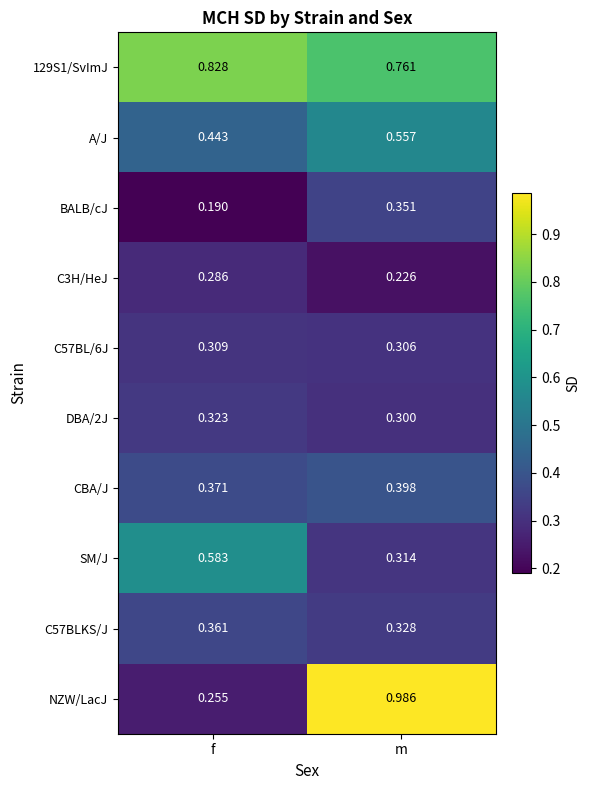

At which label is C57BL/6J closest to 0?

m